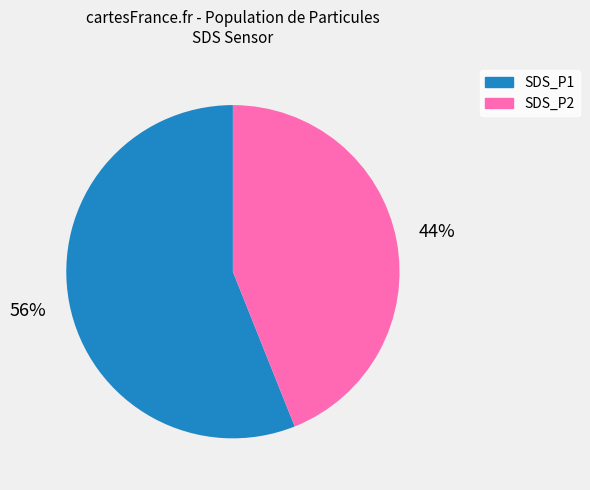

Combined, do SDS_P2 and SDS_P1 account for over 50%?

Yes